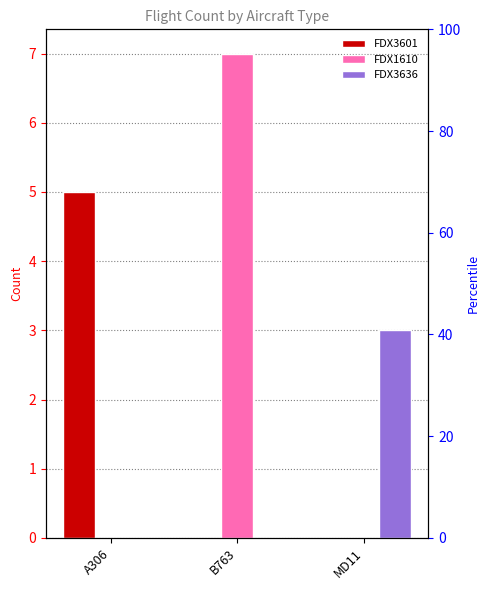

How many bars are there in total?

9